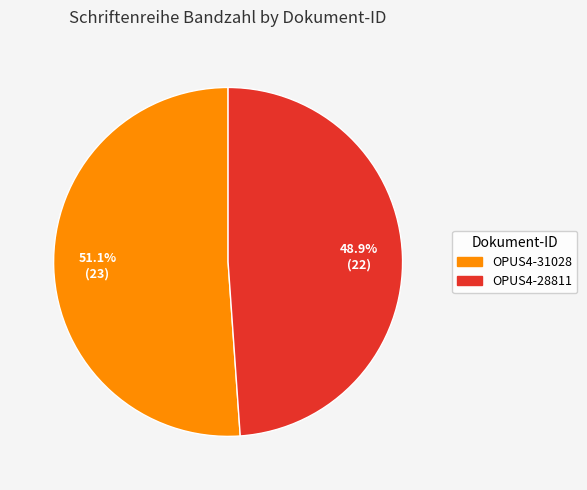

What percentage is NOT represented by OPUS4-28811?

51.1%